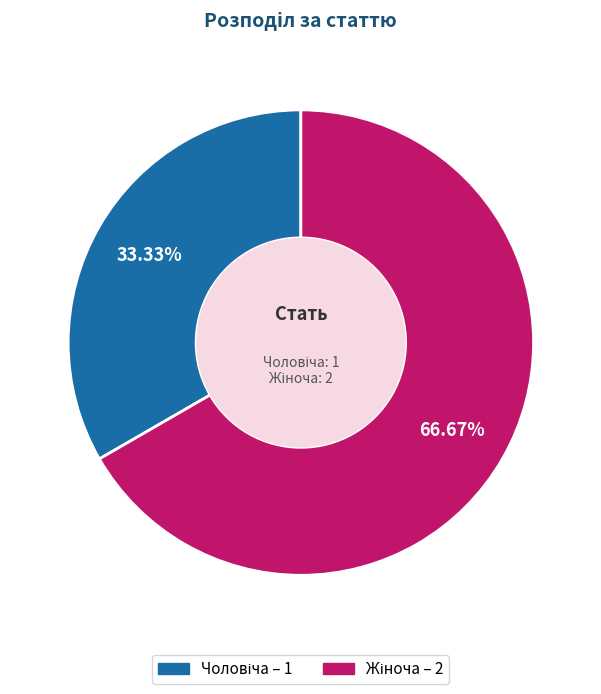

To the nearest percent, what is the difference between the largest and smallest slice percentages?

33%